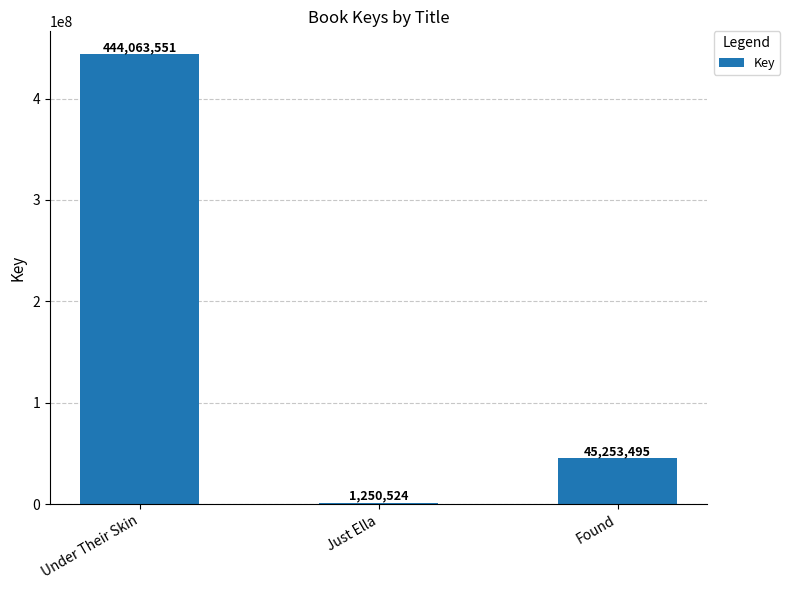

Are the bars horizontal?

No